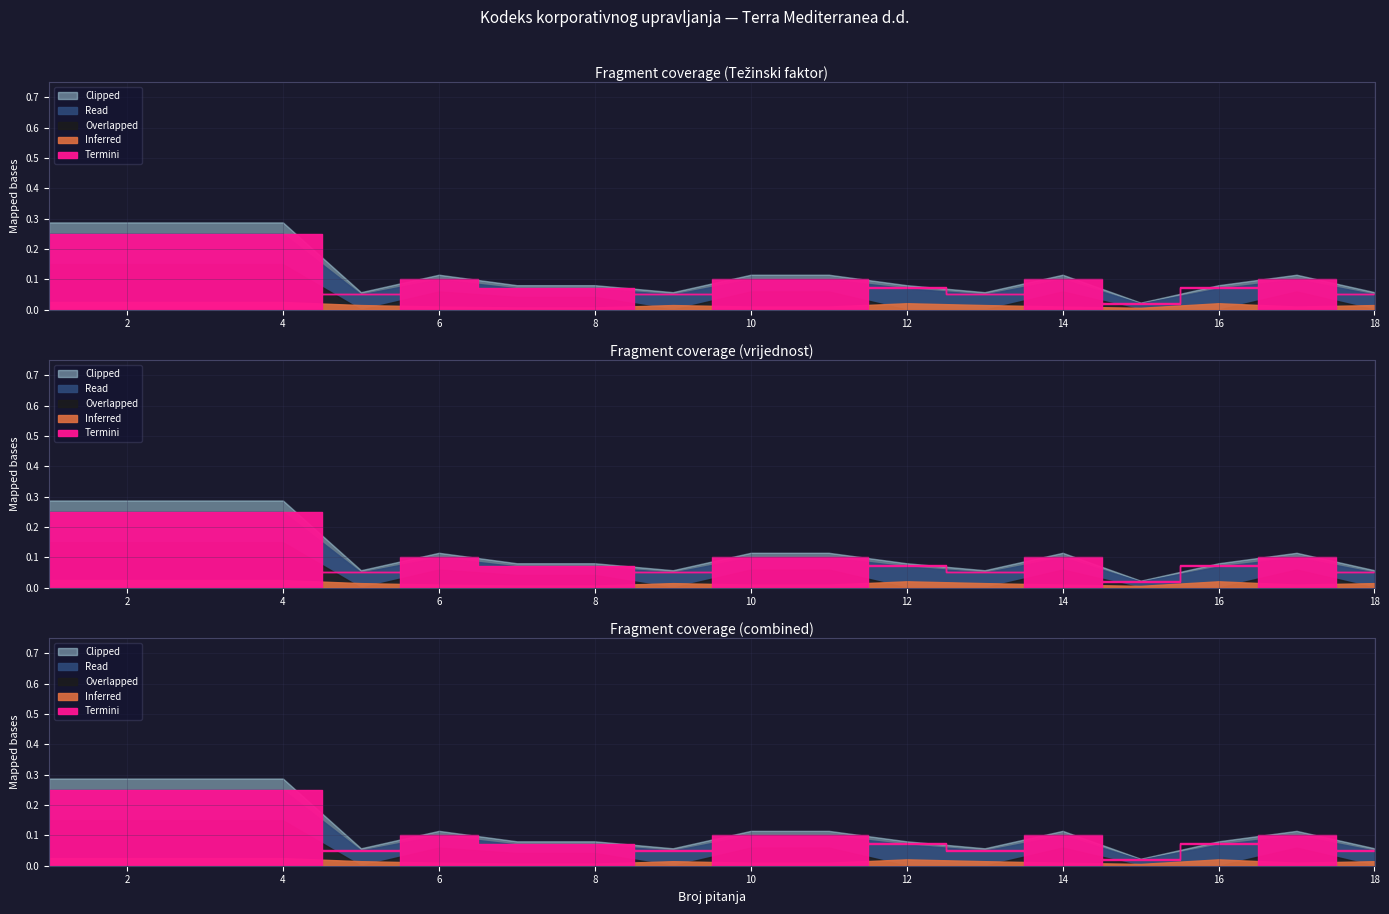

What is the average value of the Težinski faktor series?

0.1